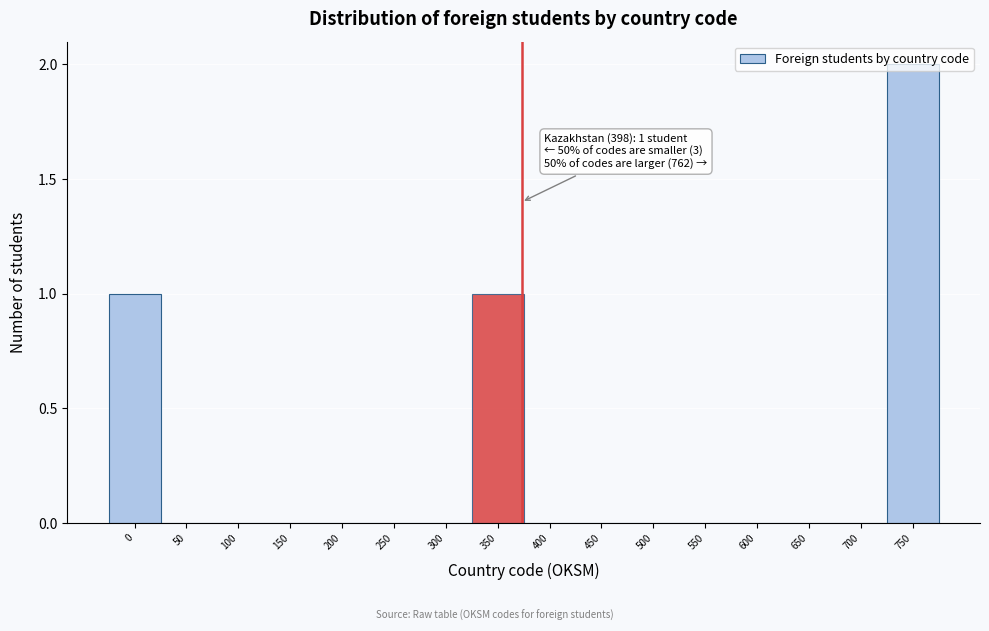

What is the sum of all values?

4